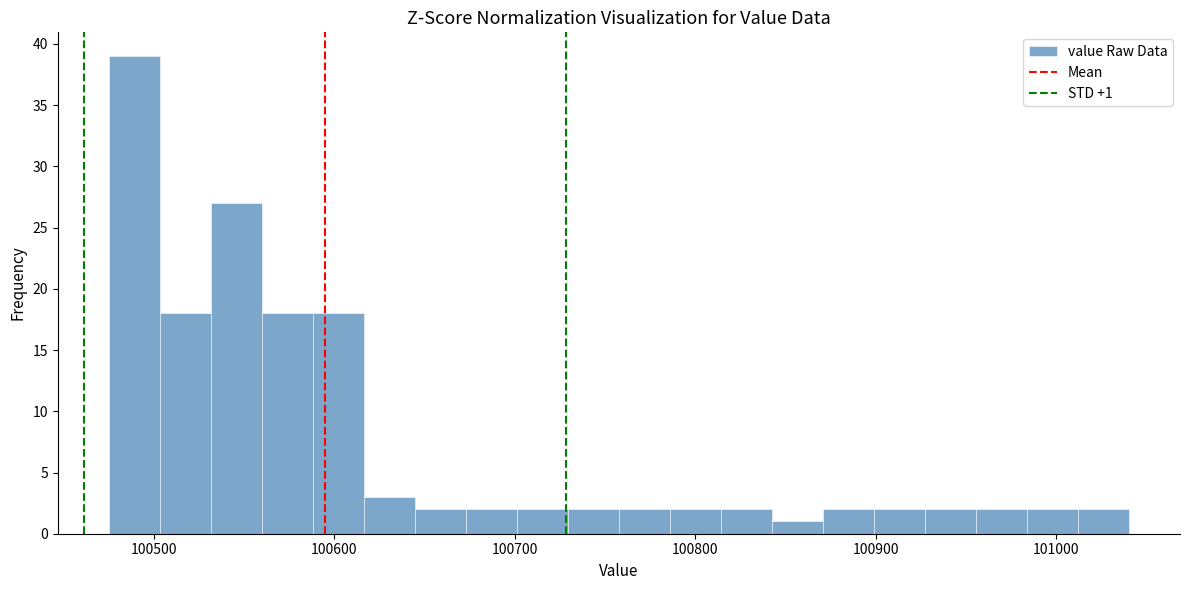

Read against the x-axis, roughly where is the centre of the tallest bar?

100490